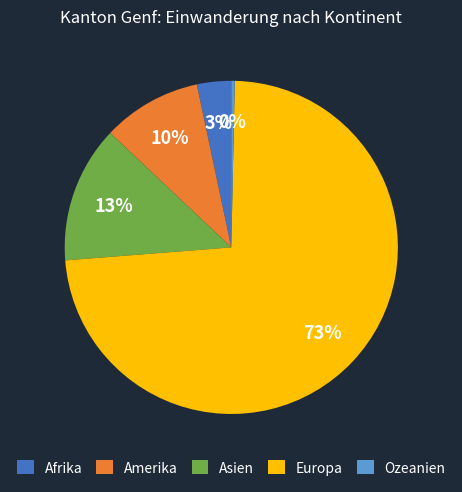

Between Ozeanien and Afrika, which is larger?

Afrika